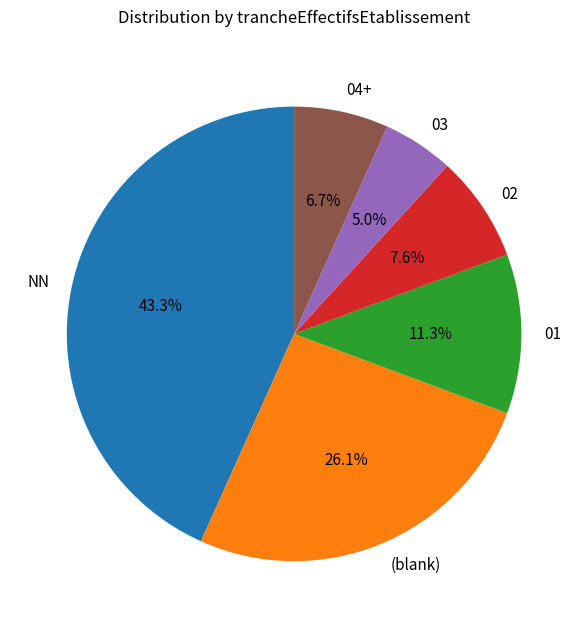

What is the ratio of the value at 01 to the value at (blank)?

0.4